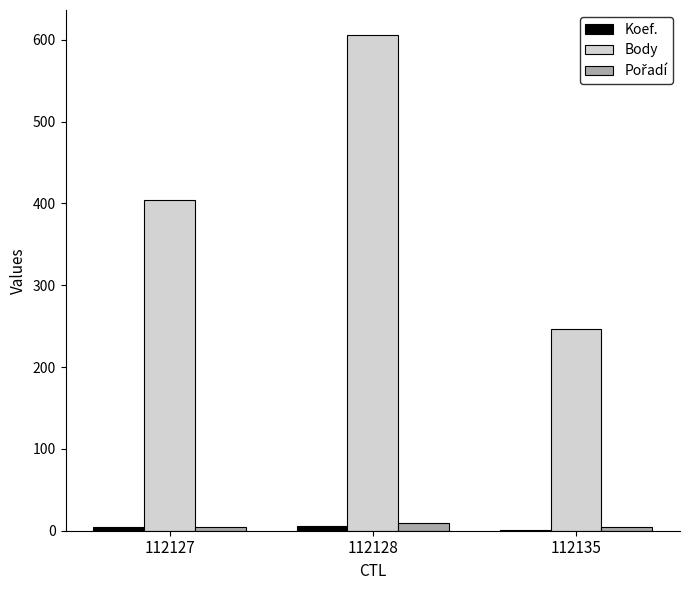

At which label is Body closest to 426?

112127